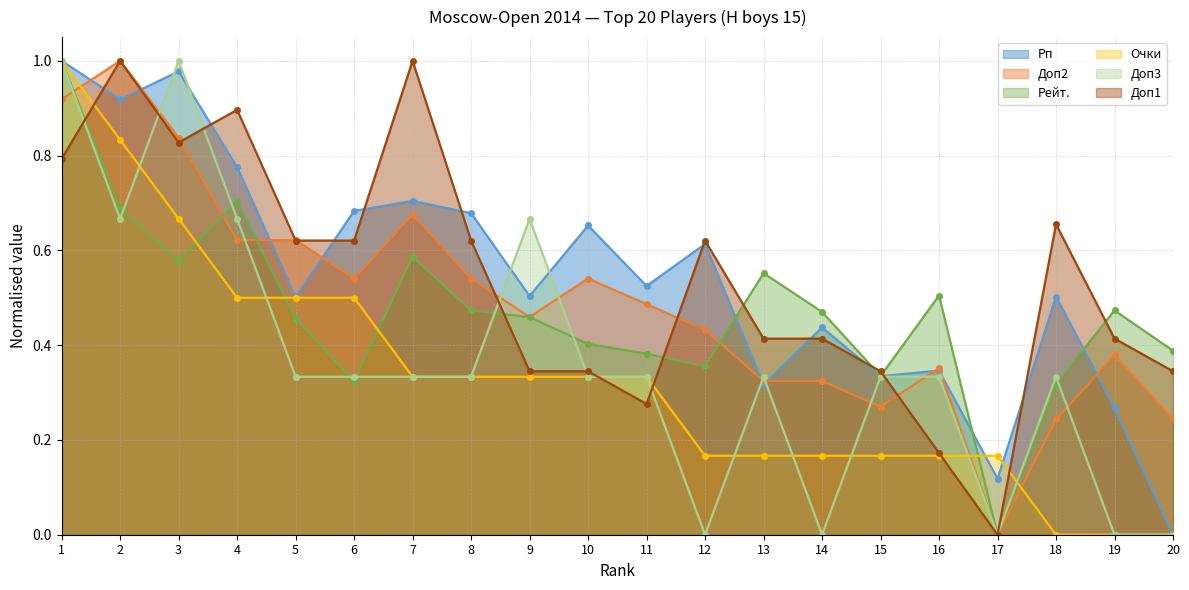

Between which two adjacent categories do Очки and Рп first intersect?

16 and 17